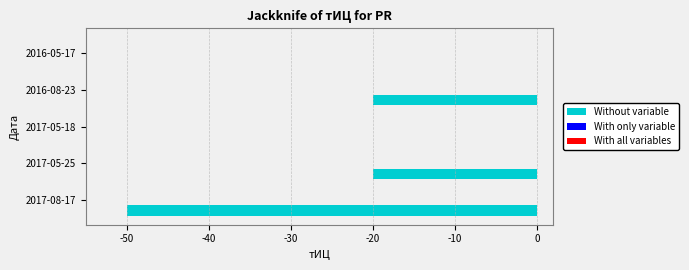

What is the sum of all values?

-90